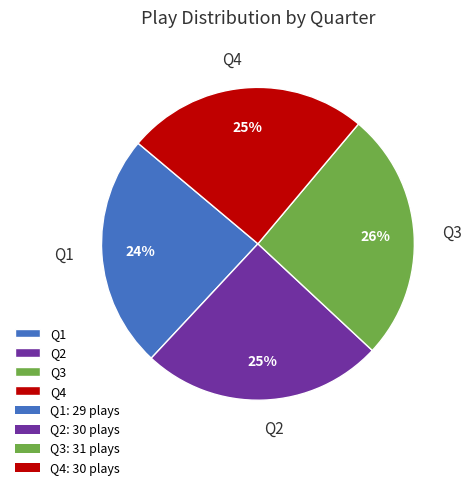

To the nearest percent, what is the combined percentage of Q4 and Q3?

51%